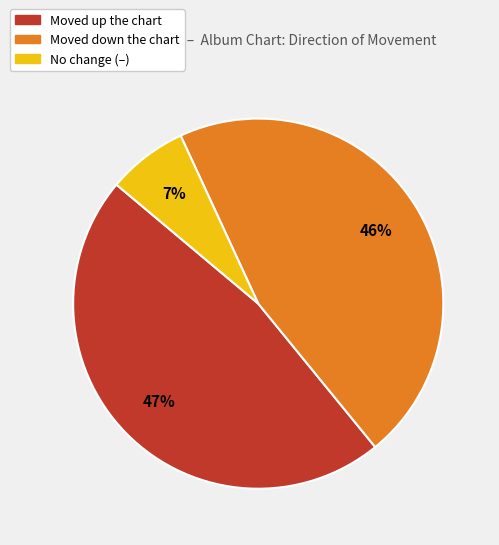

Is there any slice that represents more than half of the pie?

No